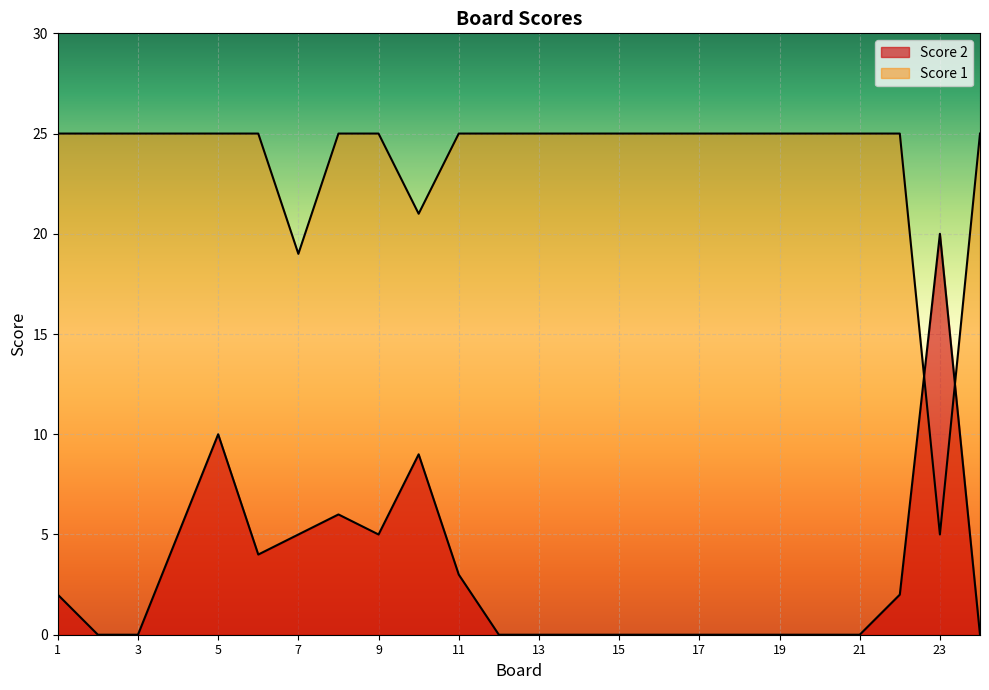

True or false: Score 2 has more than 0 interior local peaks.

True